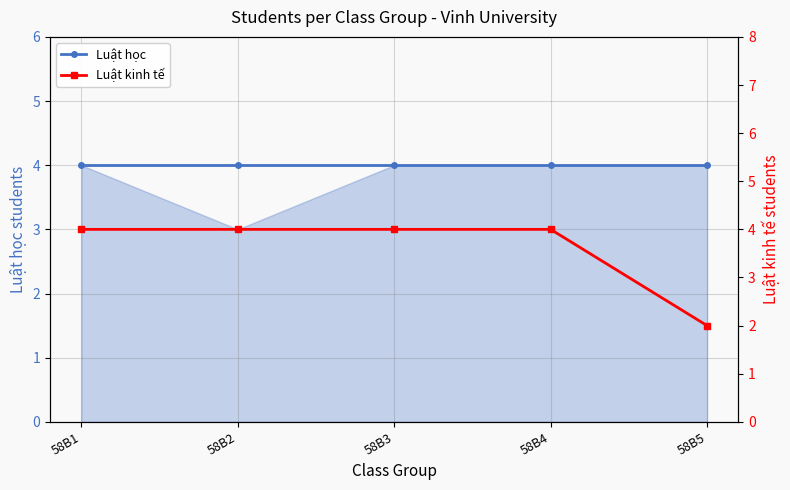

What are all the series names shown in the legend?

Luật học, Luật kinh tế